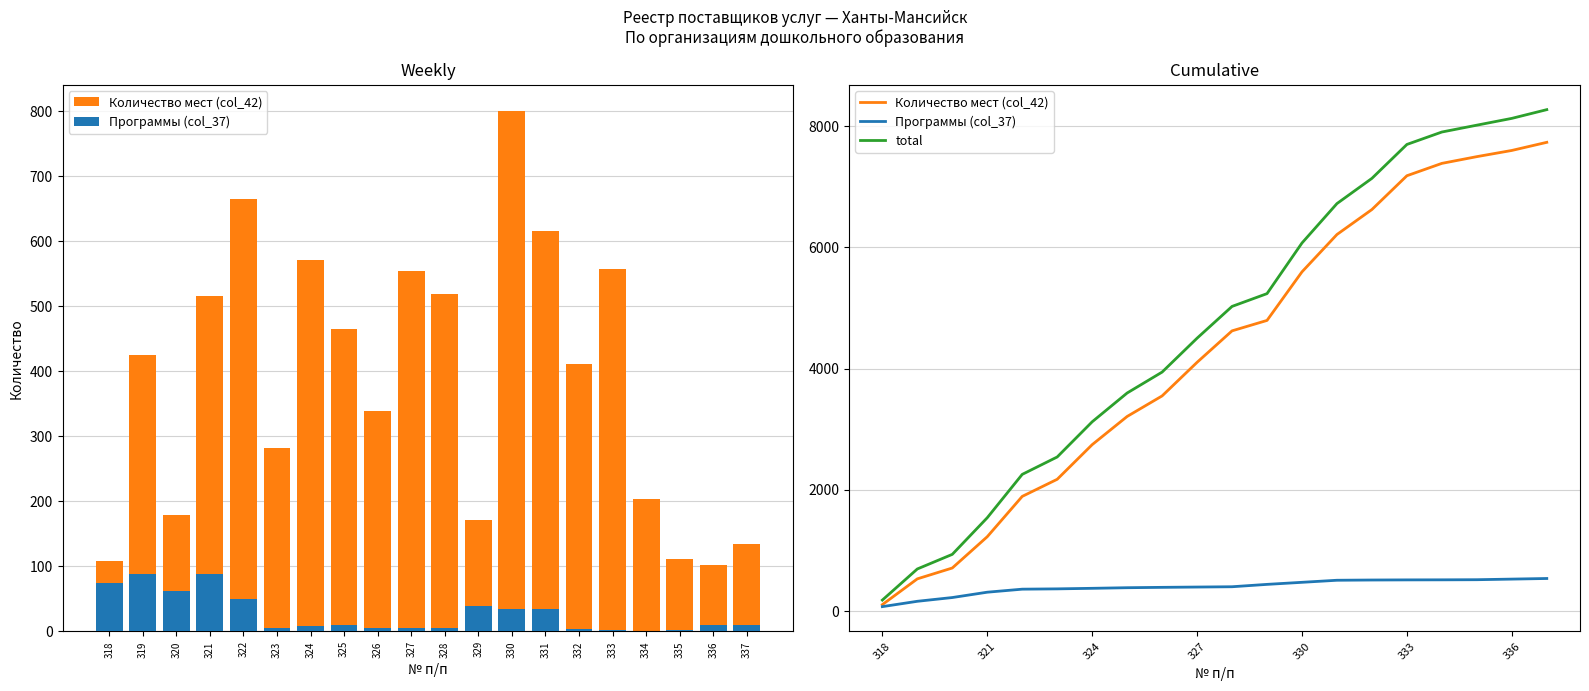

Which label corresponds to the smallest value in the chart?

318